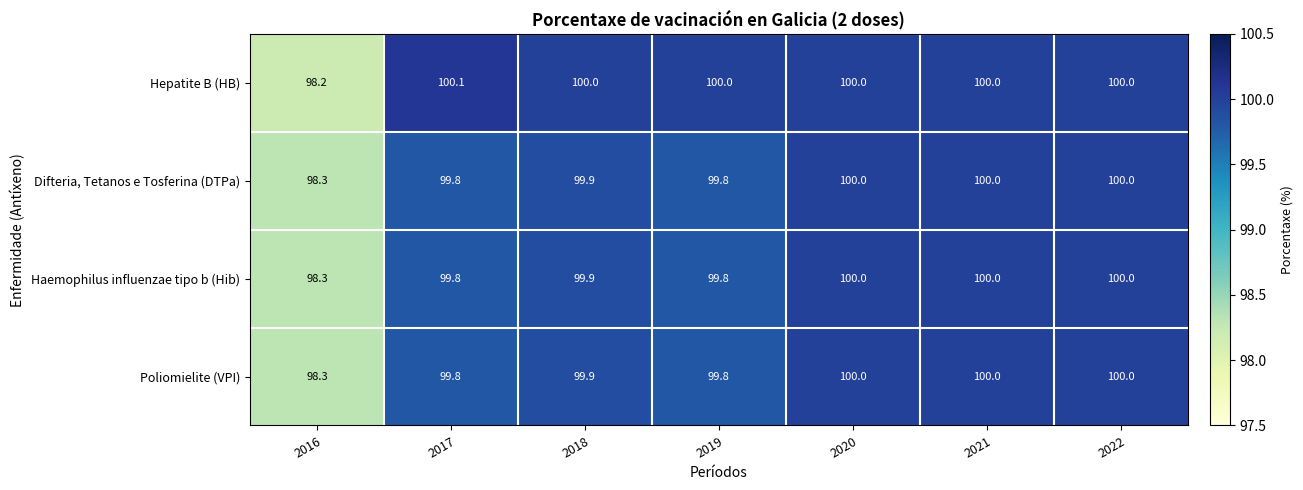

True or false: Hepatite B (HB) has a value of 100.0 at 2020.

True